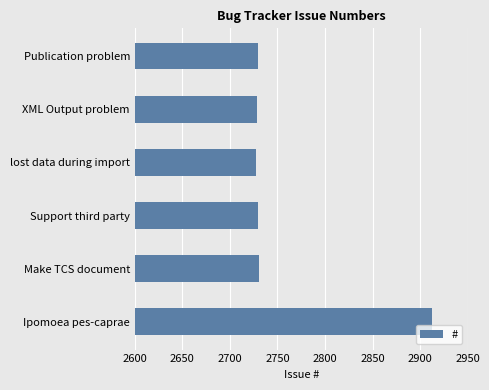

What is the difference between the second highest and second lowest values?

3